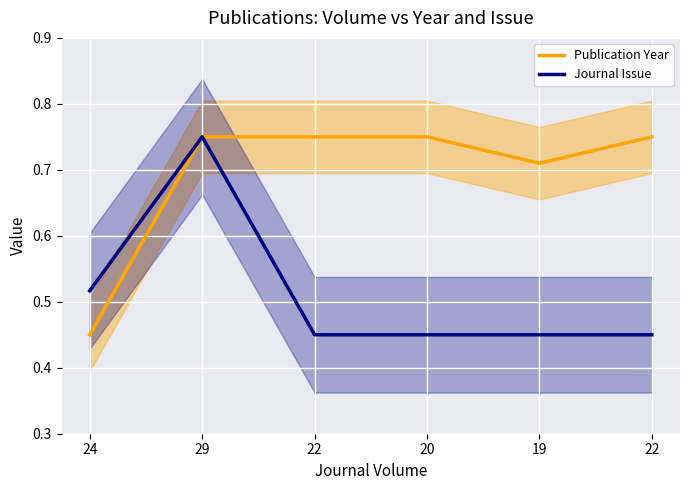

How many categories are shown in the chart?

6